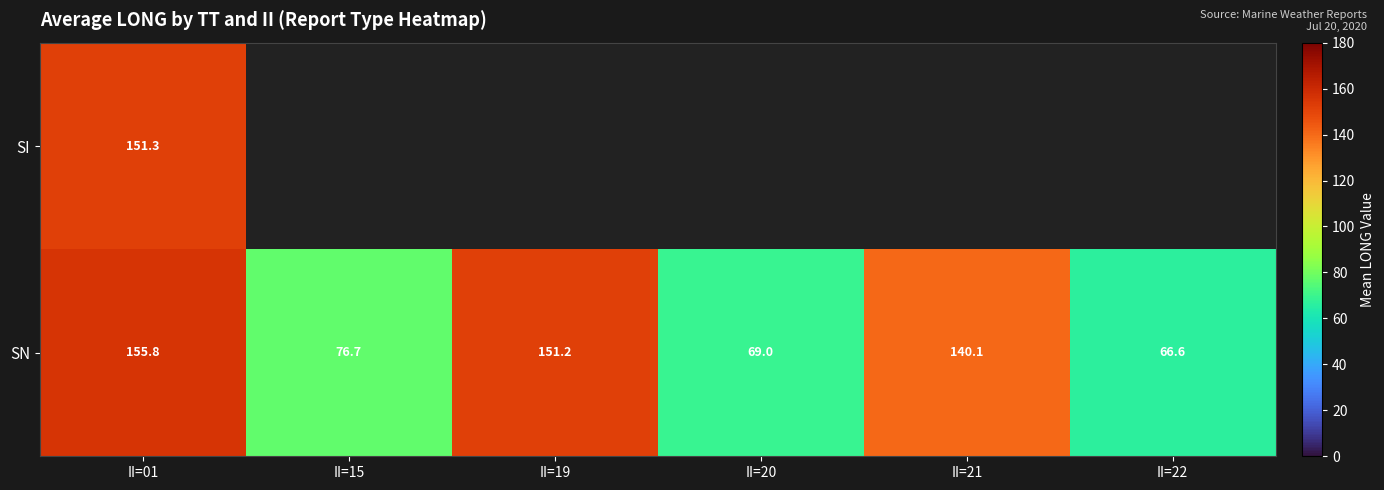

What is the average value of the SN series?

109.9